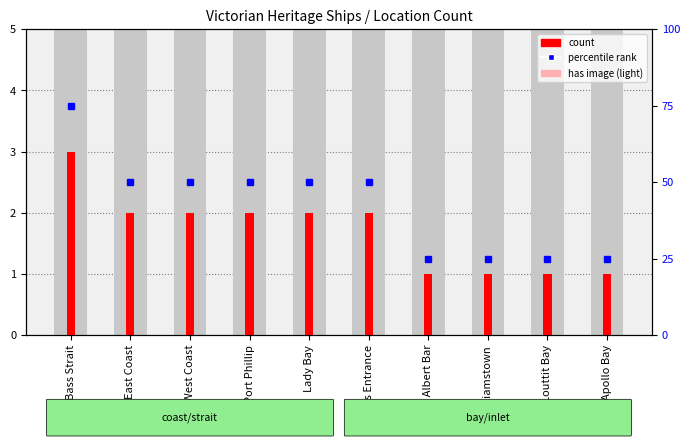

List the labels in order of percentile rank value, largest first.

Bass Strait, East Coast, West Coast, Port Phillip, Lady Bay, Lakes Entrance, Port Albert Bar, Williamstown, Louttit Bay, Apollo Bay